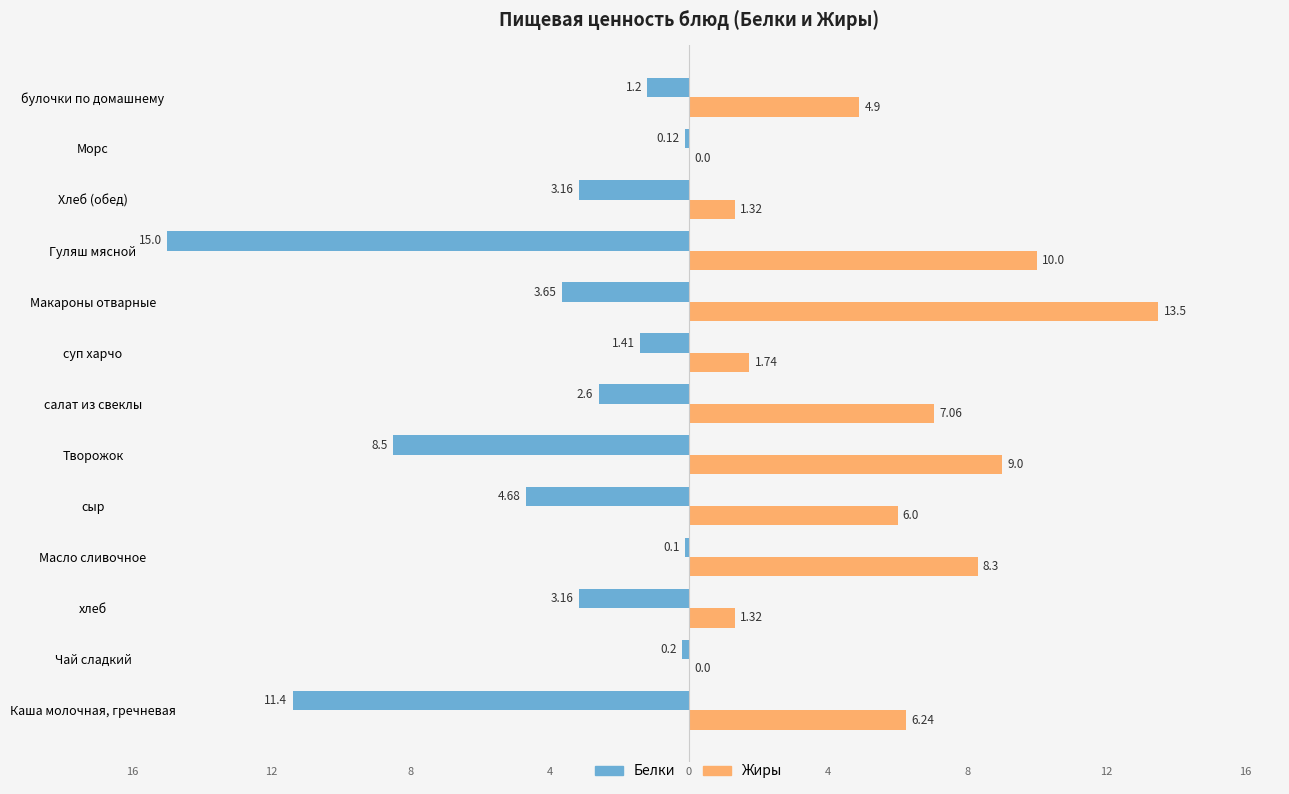

List the series in order of their overall mean, lowest first.

Белки, Жиры